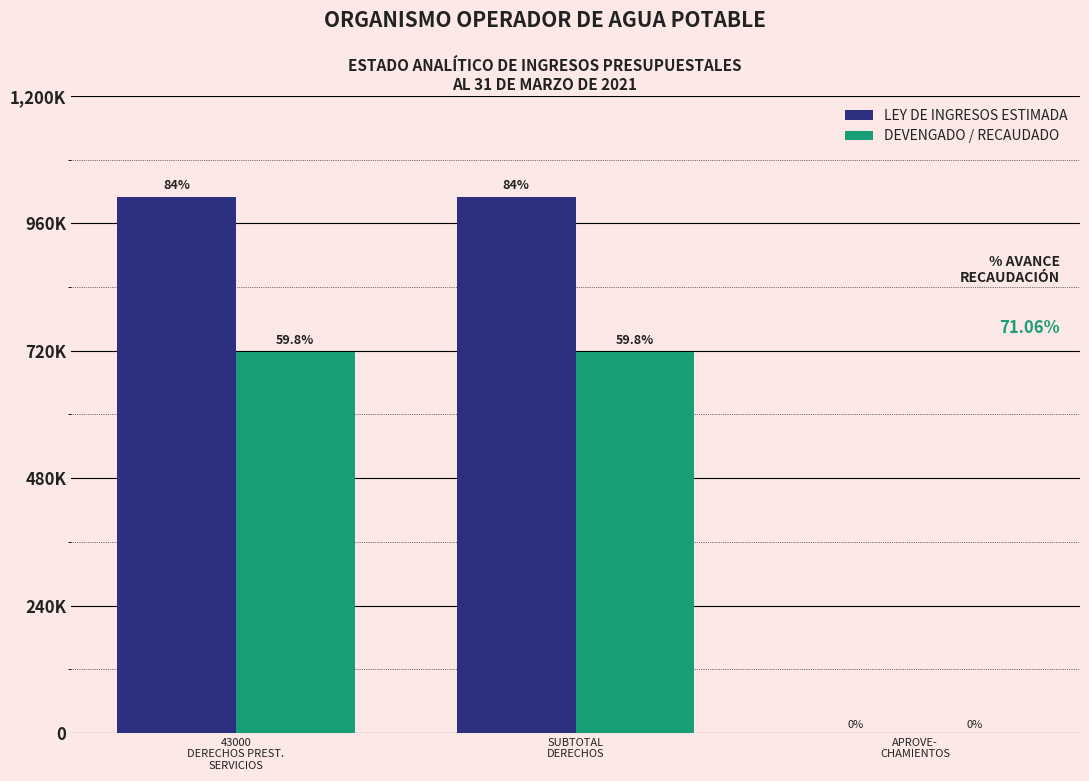

What position from the right is 43000
DERECHOS PREST.
SERVICIOS?

3